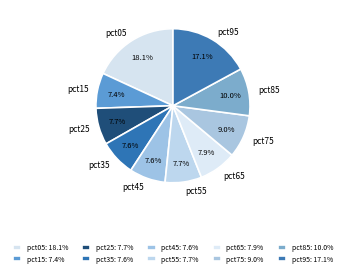

To the nearest percent, what is the combined percentage of pct45 and pct05?

26%